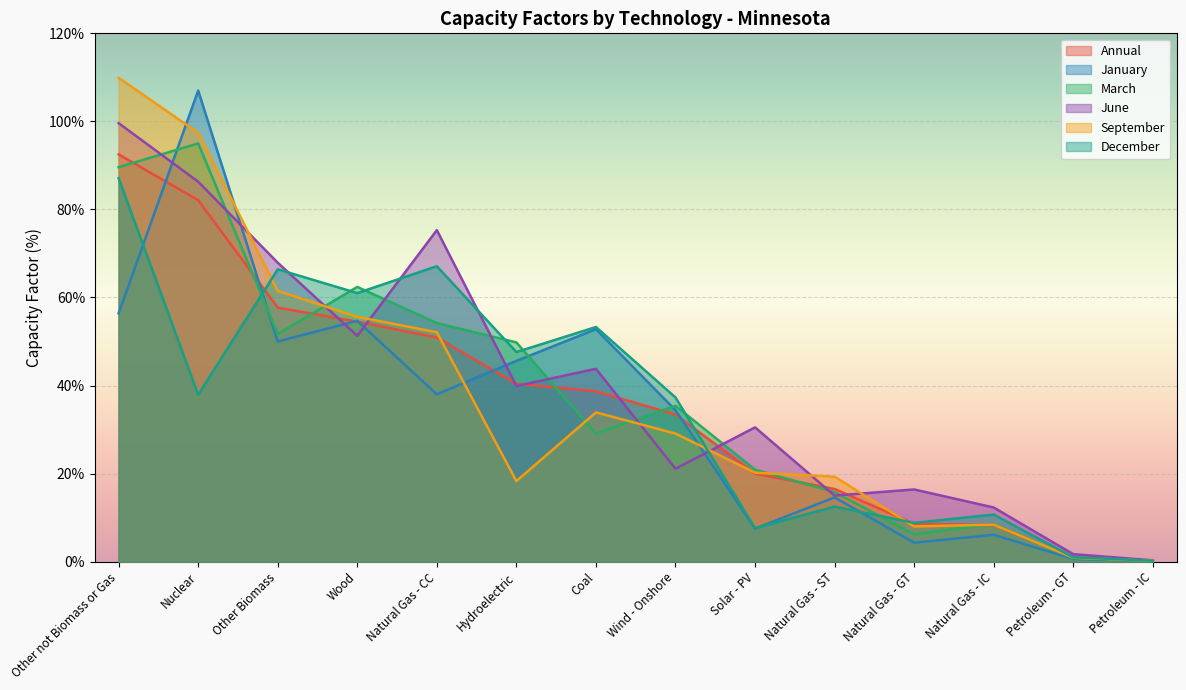

In January, how many points are higher than both neighbors (excluding endpoints)?

5